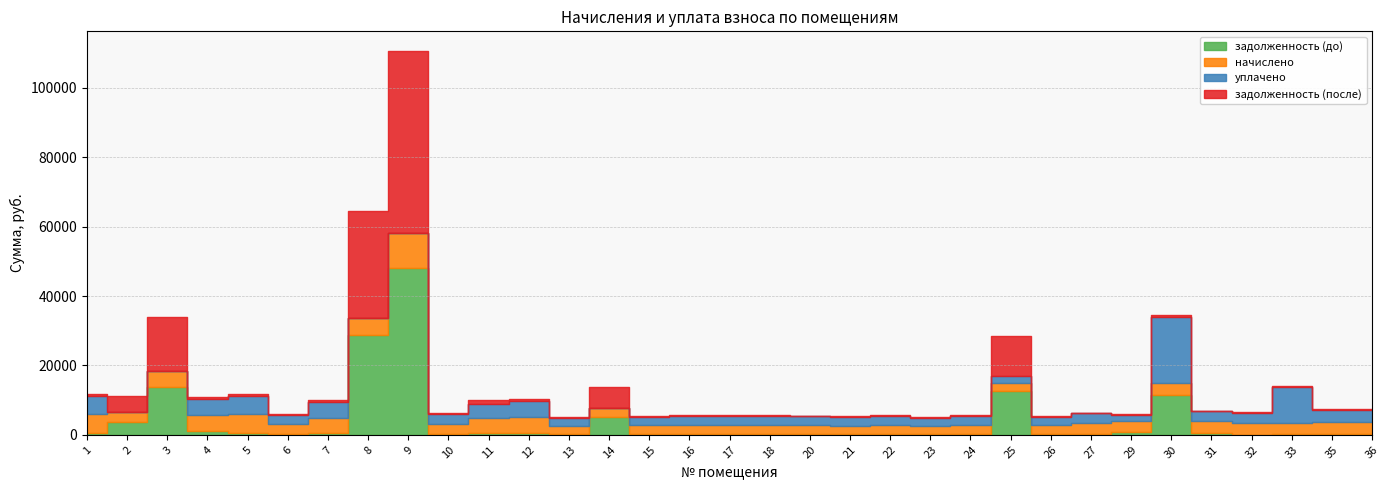

Which series has the largest total across all categories?

задолженность (до)